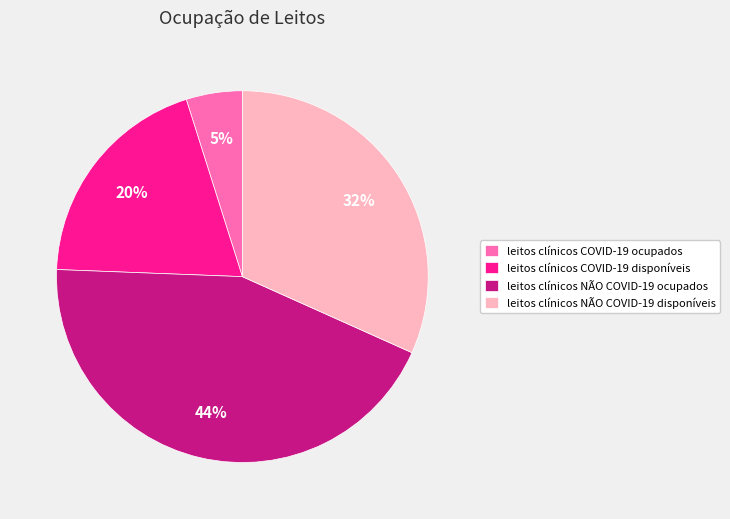

Combined, do leitos clínicos COVID-19 disponíveis and leitos clínicos COVID-19 ocupados account for over 50%?

No